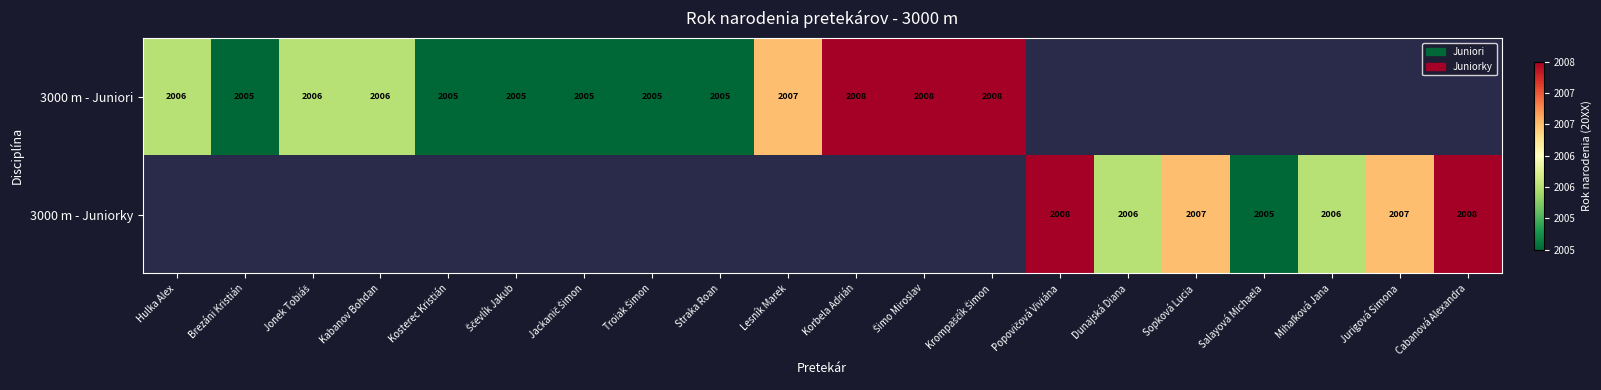

The 3000 m - Juniorky series shows 2005 at Salayová Michaela. True or false?

True